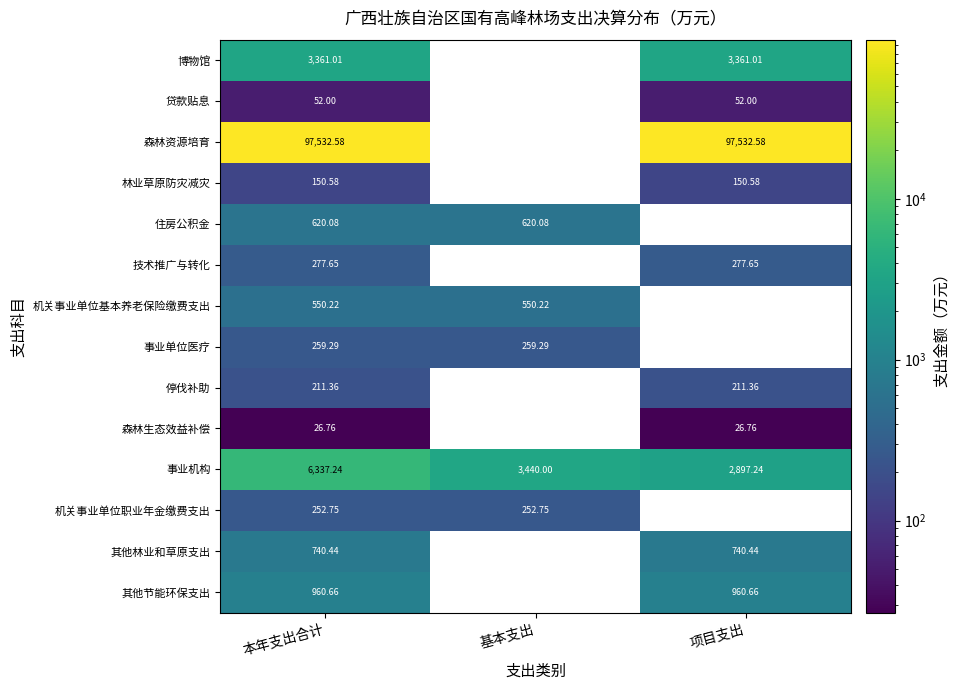

How many data points does each series have?

3